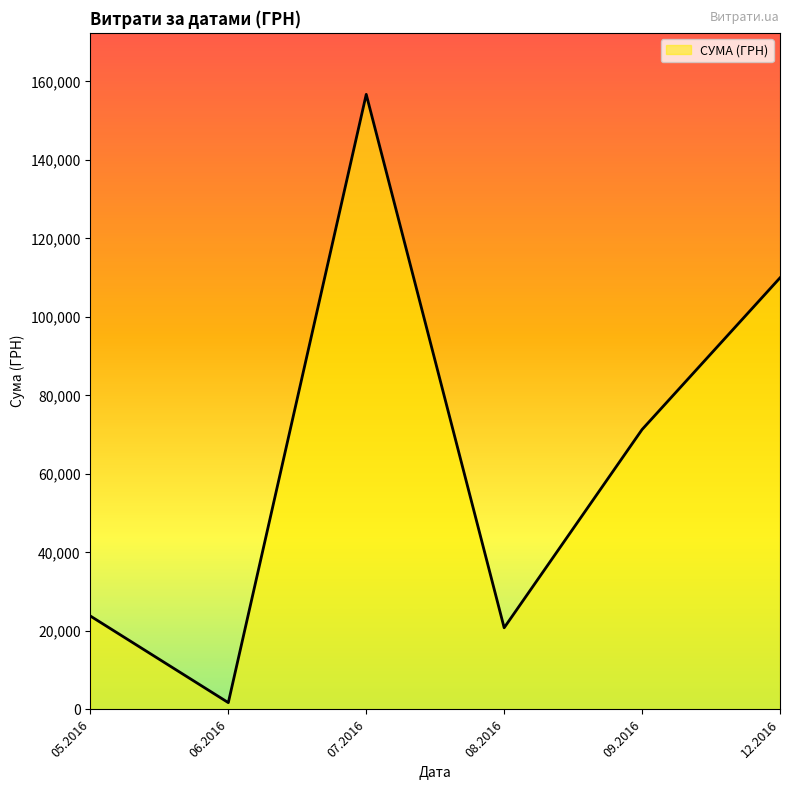

Is it true that the value at 12.2016 is 26173.5?

False